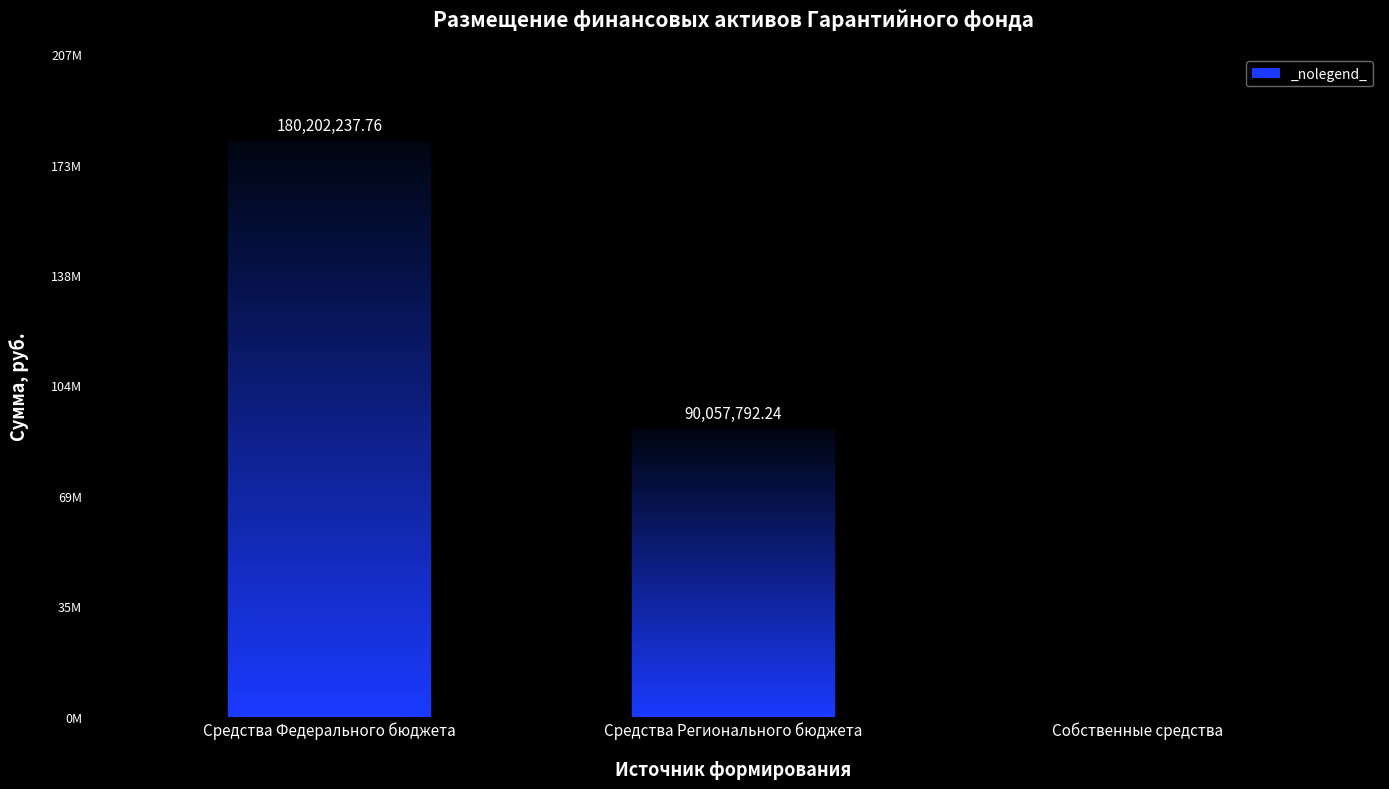

What is the difference between the maximum and minimum values?

180202237.8